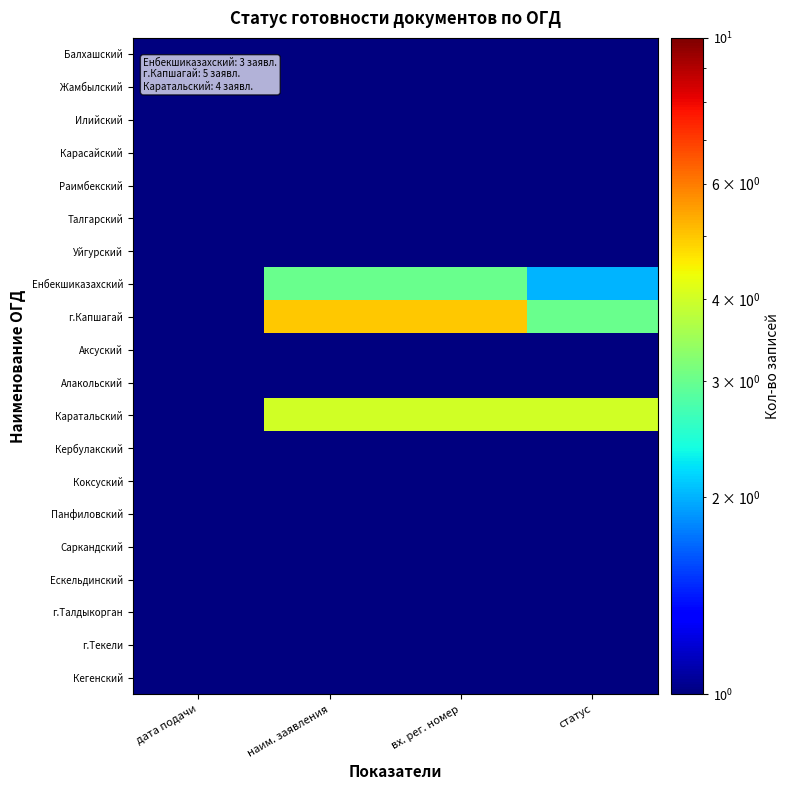

What is the spread (max minus min) of values at вх. рег. номер?

4.9